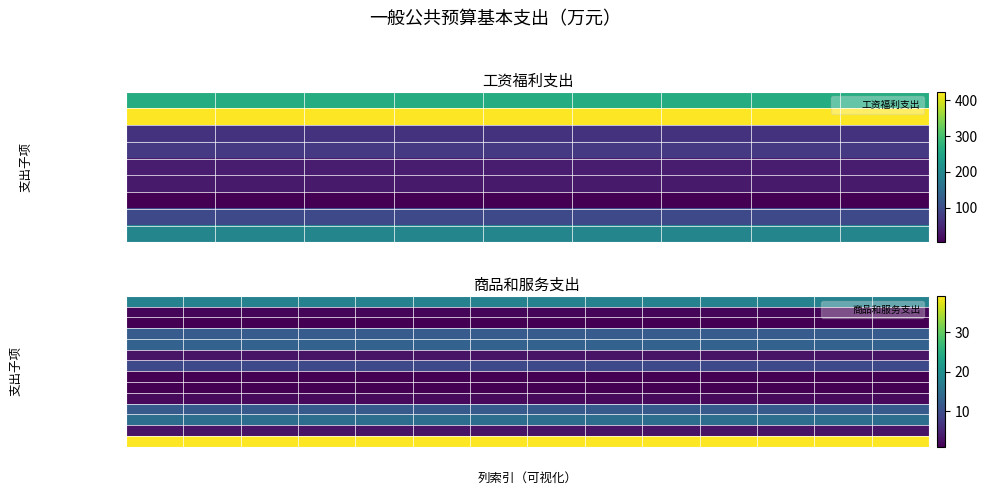

What is the difference between the highest and lowest values at 8?

38.2